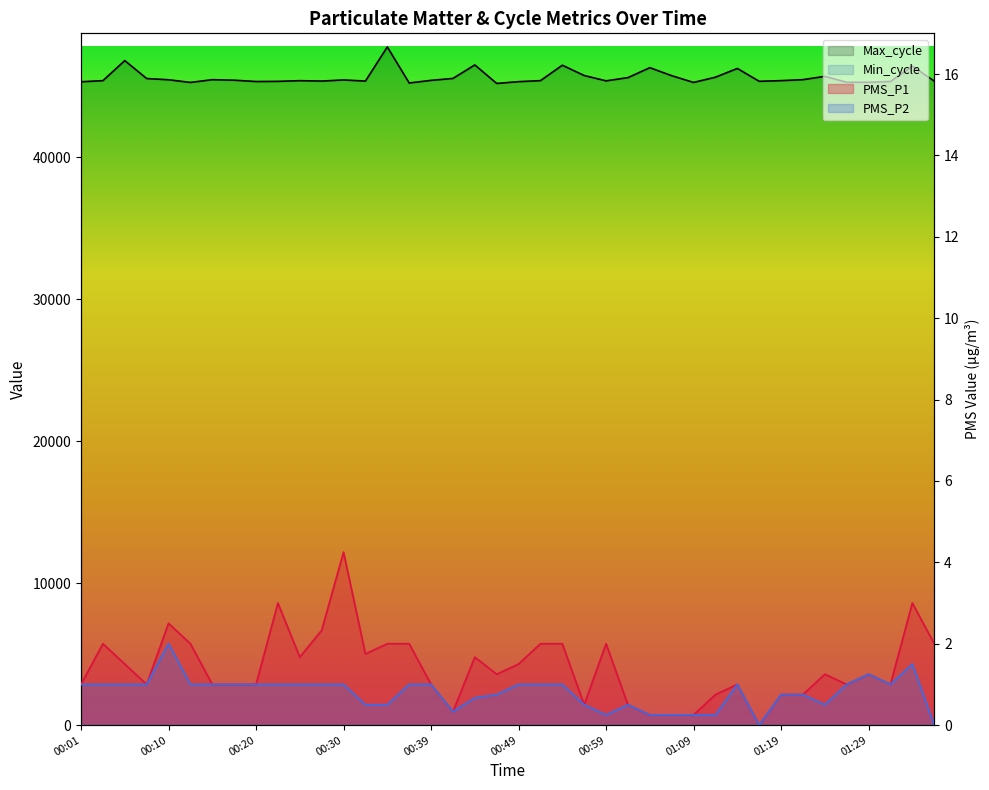

Reading left to right, what are all the values shown in this chart?

PMS_P1: 00:01=1.0	00:03=2.0	00:05=1.5	00:08=1.0	00:10=2.5	00:13=2.0	00:15=1.0	00:18=1.0	00:20=1.0	00:22=3.0	00:25=1.7	00:27=2.3	00:30=4.2	00:32=1.8	00:35=2.0	00:37=2.0	00:39=1.0	00:42=0.3	00:44=1.7	00:47=1.2	00:49=1.5	00:52=2.0	00:54=2.0	00:57=0.5	00:59=2.0	01:02=0.5	01:04=0.2	01:07=0.2	01:09=0.2	01:11=0.8	01:14=1.0	01:17=0.0	01:19=0.8	01:22=0.8	01:25=1.2	01:27=1.0	01:29=1.2	01:32=1.0	01:34=3.0	01:37=2.0
PMS_P2: 00:01=1.0	00:03=1.0	00:05=1.0	00:08=1.0	00:10=2.0	00:13=1.0	00:15=1.0	00:18=1.0	00:20=1.0	00:22=1.0	00:25=1.0	00:27=1.0	00:30=1.0	00:32=0.5	00:35=0.5	00:37=1.0	00:39=1.0	00:42=0.3	00:44=0.7	00:47=0.8	00:49=1.0	00:52=1.0	00:54=1.0	00:57=0.5	00:59=0.2	01:02=0.5	01:04=0.2	01:07=0.2	01:09=0.2	01:11=0.2	01:14=1.0	01:17=0.0	01:19=0.8	01:22=0.8	01:25=0.5	01:27=1.0	01:29=1.2	01:32=1.0	01:34=1.5	01:37=0.0
Max_cycle: 00:01=45328.0	00:03=45407.0	00:05=46819.0	00:08=45556.0	00:10=45469.0	00:13=45281.0	00:15=45475.0	00:18=45438.0	00:20=45345.0	00:22=45356.0	00:25=45405.0	00:27=45377.0	00:30=45456.0	00:32=45376.0	00:35=47784.0	00:37=45242.0	00:39=45427.0	00:42=45562.0	00:44=46514.0	00:47=45209.0	00:49=45336.0	00:52=45407.0	00:54=46493.0	00:57=45768.0	00:59=45393.0	01:02=45620.0	01:04=46320.0	01:07=45756.0	01:09=45281.0	01:11=45650.0	01:14=46265.0	01:17=45360.0	01:19=45408.0	01:22=45477.0	01:25=45710.0	01:27=45292.0	01:29=45292.0	01:32=45350.0	01:34=46427.0	01:37=45379.0